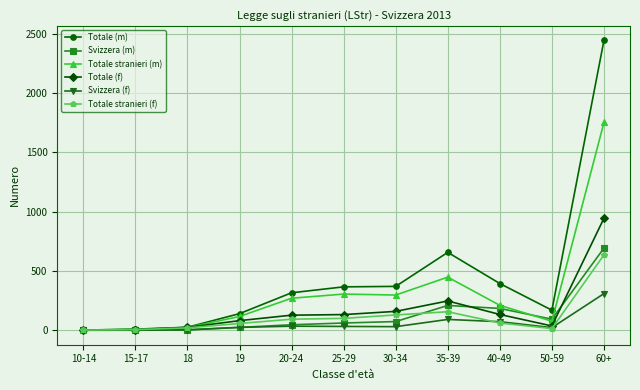

Which label corresponds to the largest value in the chart?

60+